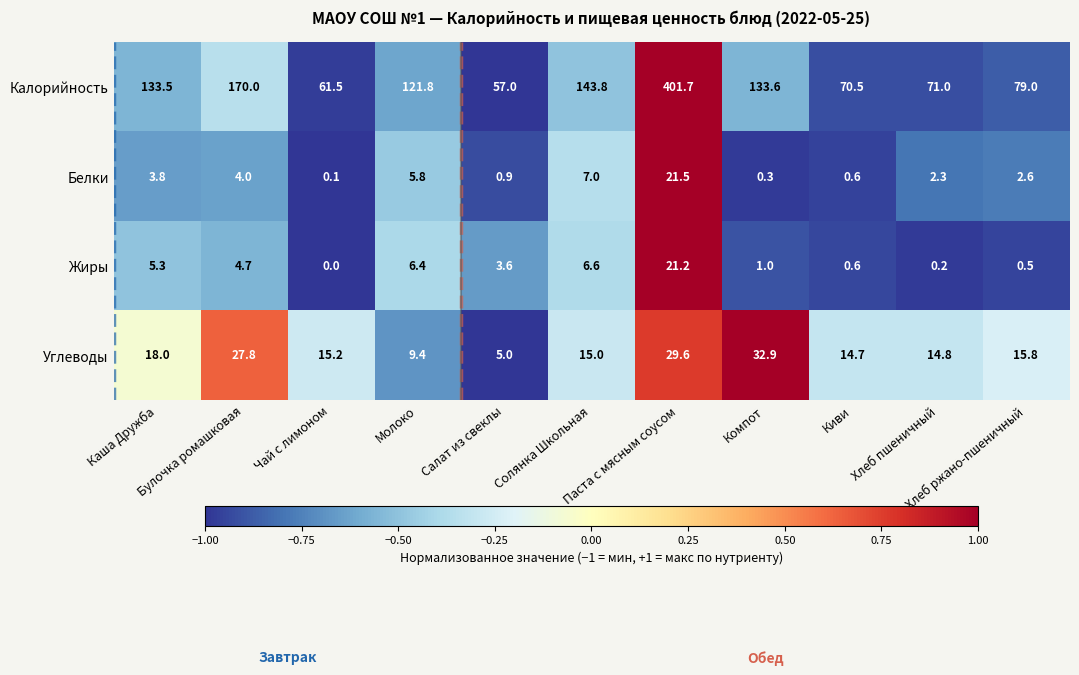

At how many categories does at least one series exceed 15?

11